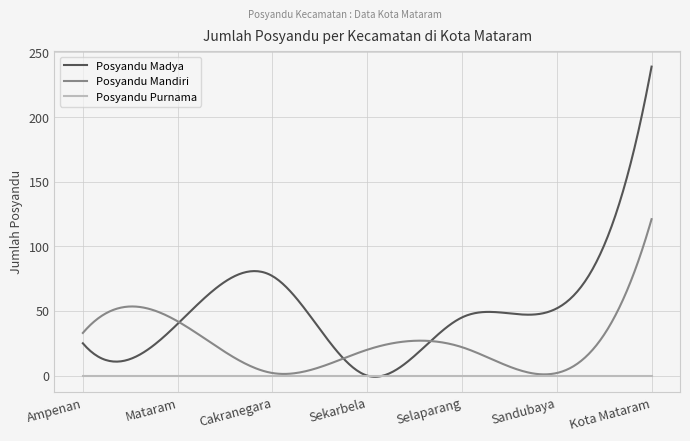

Which series has the largest range (max minus min)?

Posyandu Madya